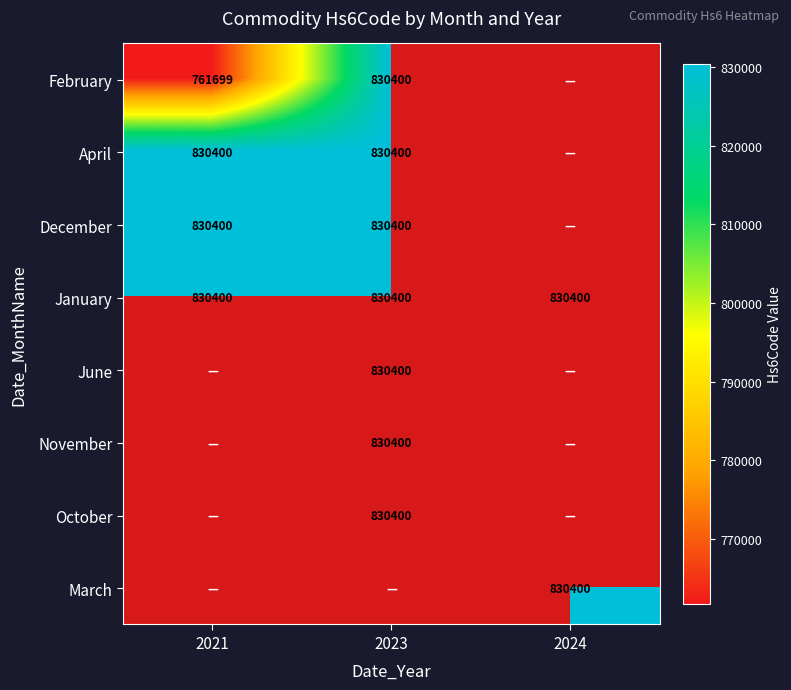

The February series shows 830400 at 2023. True or false?

True